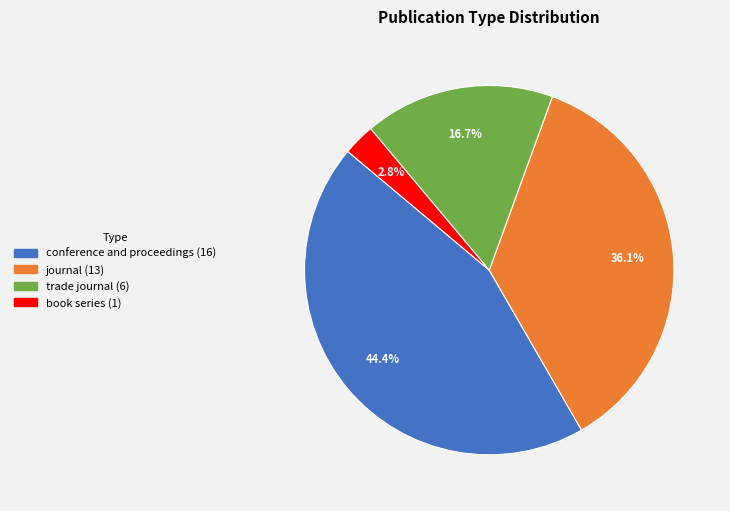

What is the ratio of the value at trade journal to the value at book series?

6.0